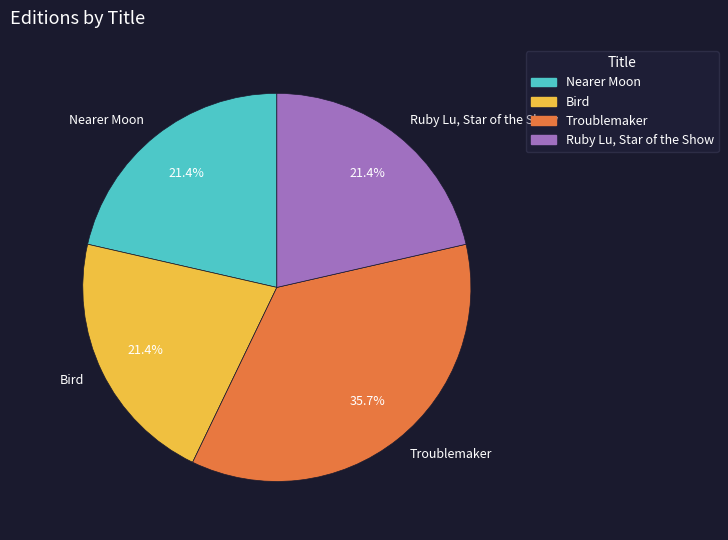

To the nearest percent, what is the combined percentage of Ruby Lu, Star of the Show and Troublemaker?

57%